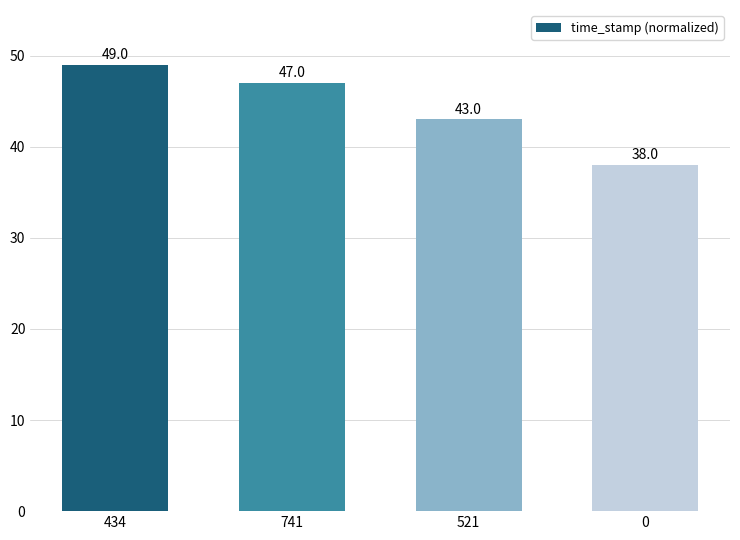

Reading right to left, list all the values displayed in this chart.

38	43	47	49